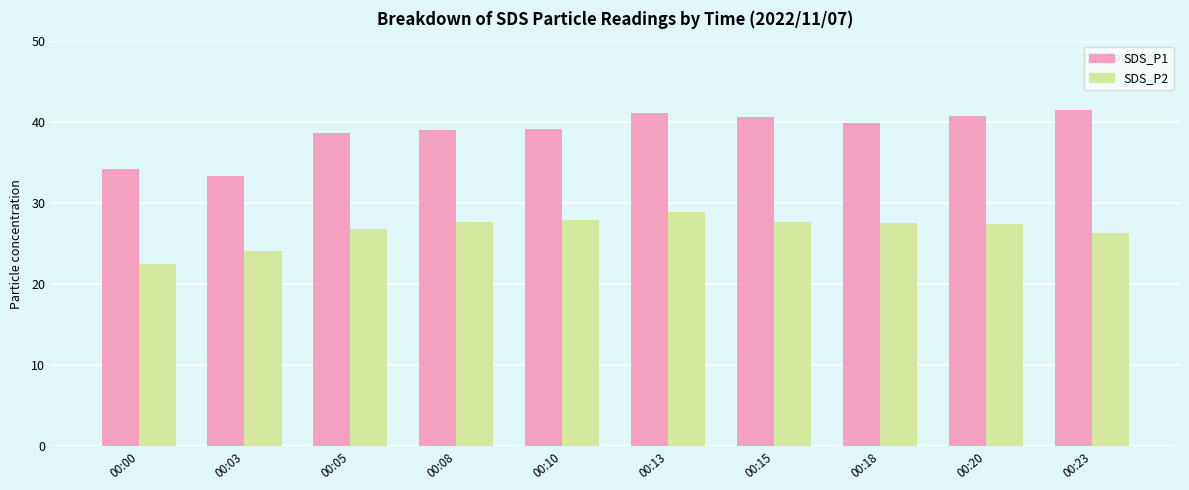

What is the difference between the maximum and second lowest values in the SDS_P1 series?

7.3